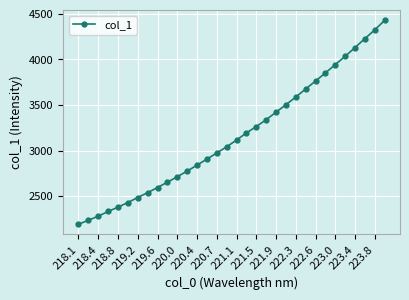

How many data points are less than 3114?

16